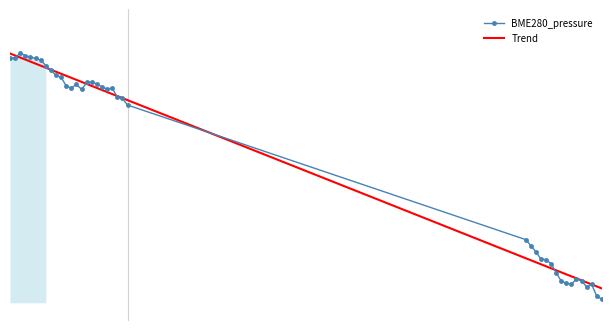

The chart shows a value of 176796.6 at 2022/11/03 08:58:11. True or false?

False